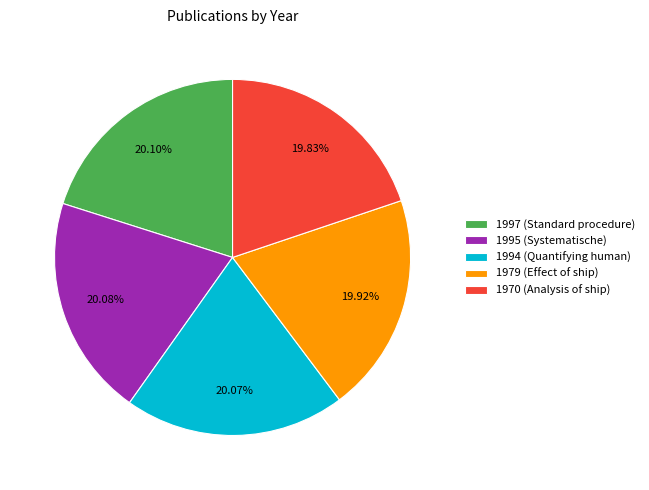

Does any single category account for the majority?

No